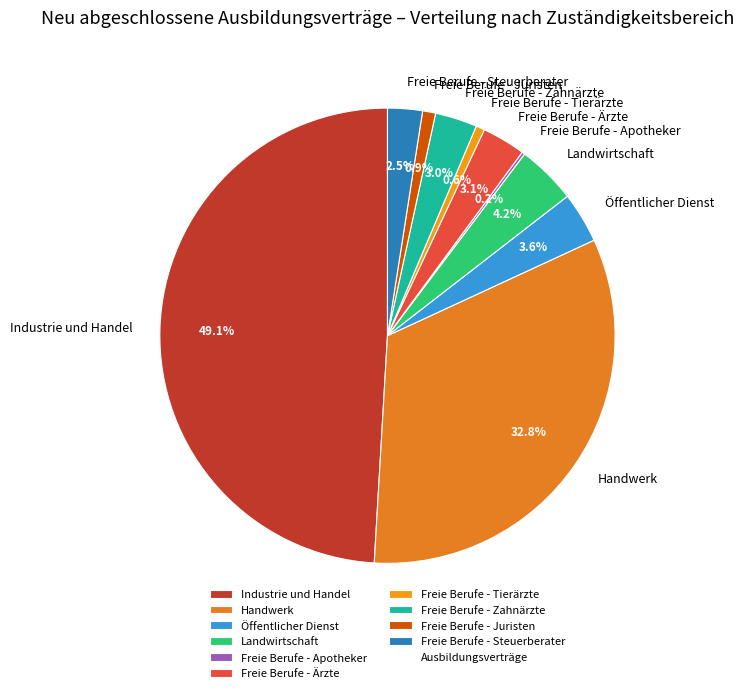

Is the sum of Freie Berufe - Ärzte and Freie Berufe - Zahnärzte greater than half?

No